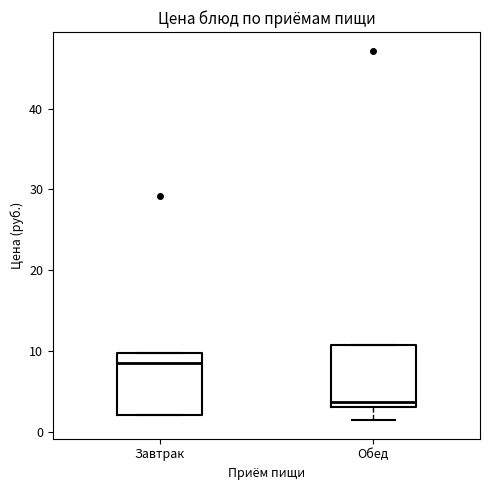

Which box's median line is the highest?

Завтрак